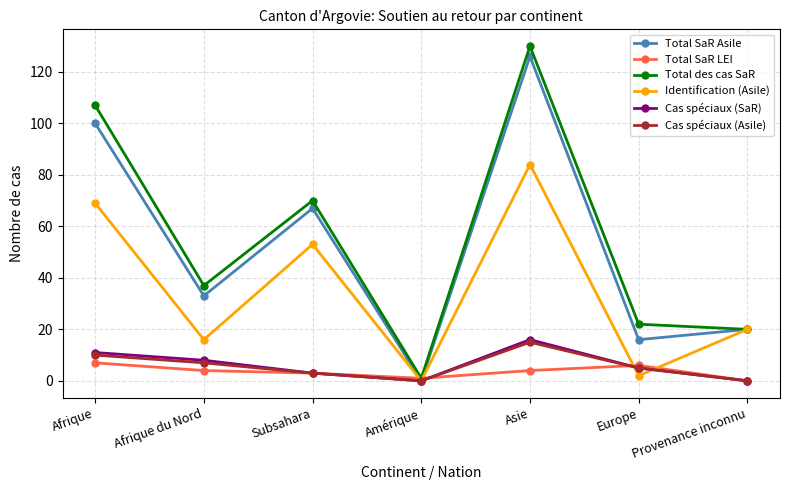

What is the difference between the Total SaR LEI values at Afrique and Europe?

1